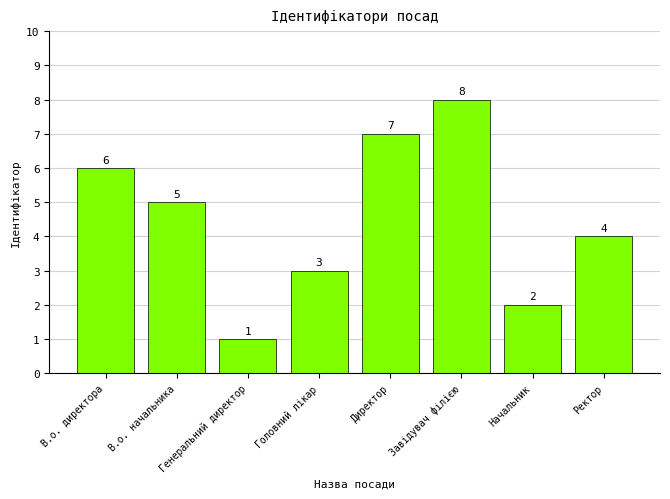

What is the value of the 4th bar from the left?

3